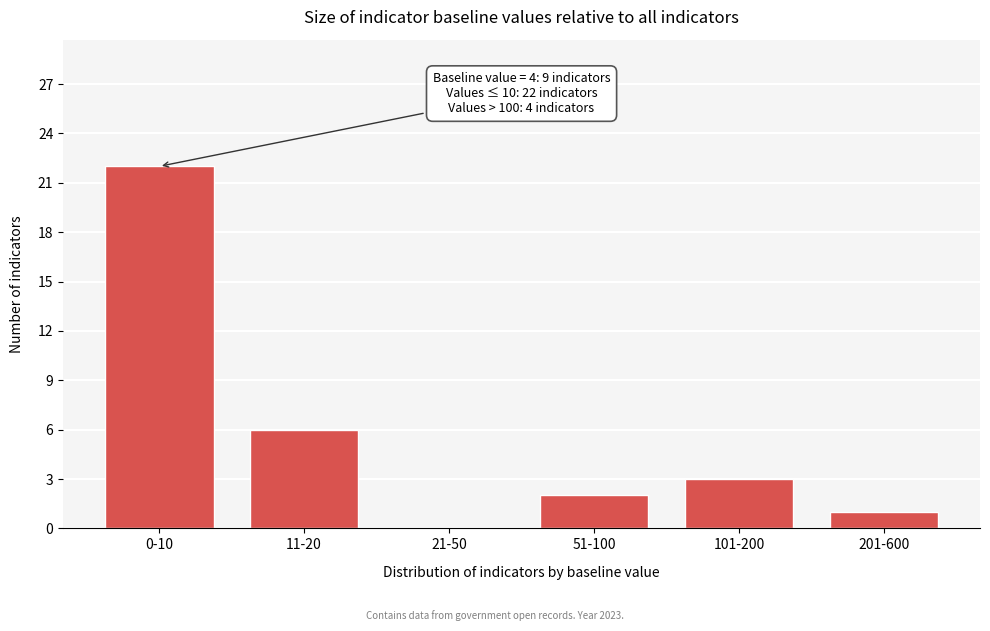

Reading left to right, transcribe all the data shown in this chart.

0-10=22	11-20=6	21-50=0	51-100=2	101-200=3	201-600=1